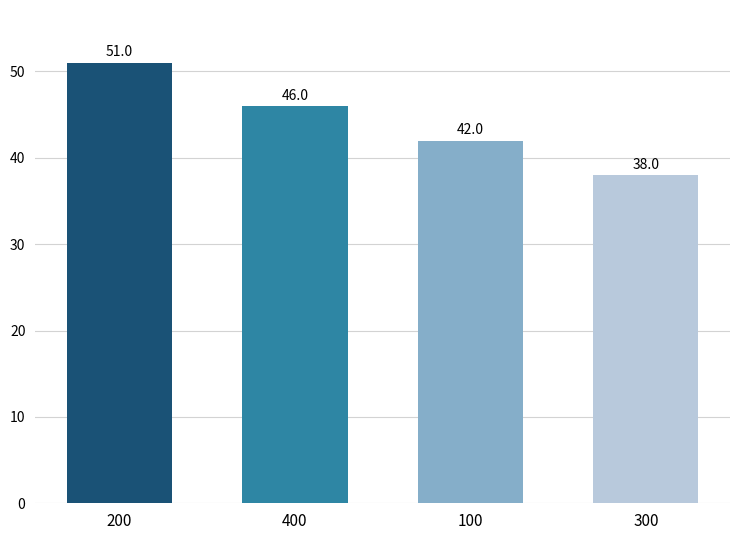

Where does the data first go above 46?

200